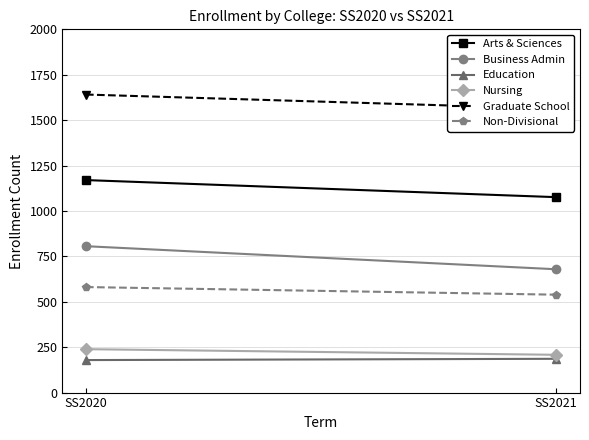

At which category is the sum across all series the highest?

SS2020